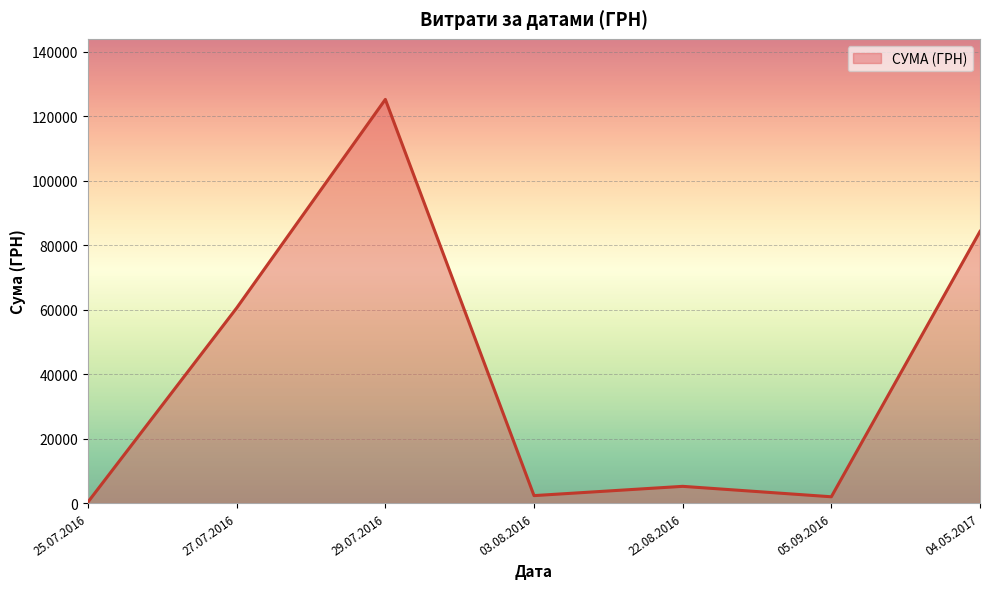

Which category has the highest value across all series?

29.07.2016